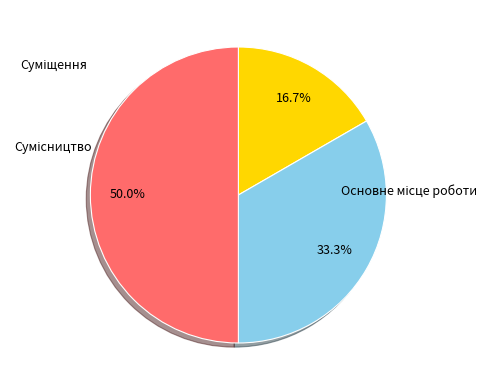

What is the change in value from Суміщення to Сумісництво?

+1